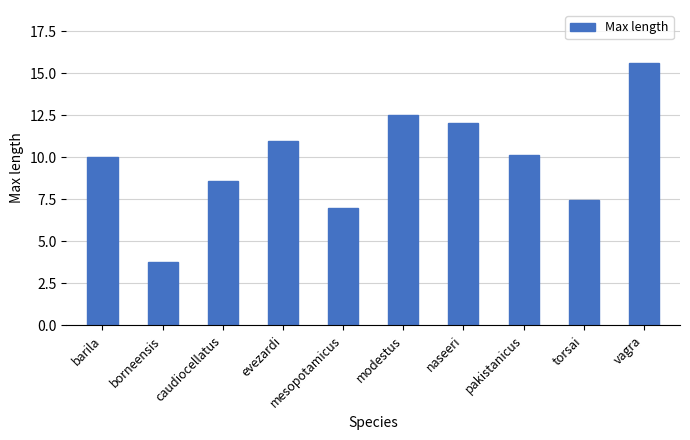

Reading right to left, what are all the values shown in this chart?

15.6	7.5	10.1	12.0	12.5	7.0	11.0	8.6	3.8	10.0